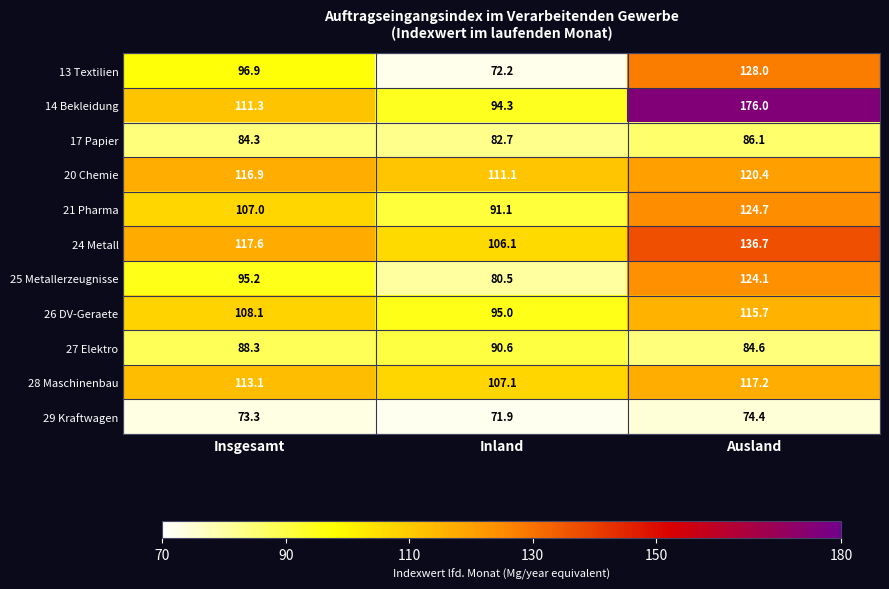

Is it true that 20 Chemie equals 116.9 at Insgesamt?

True